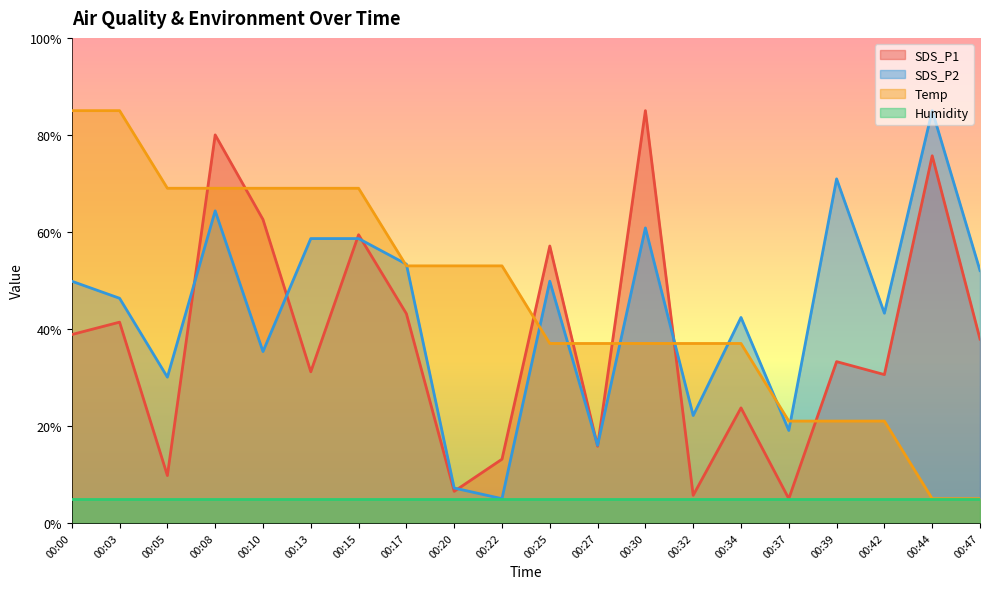

Rank the series at 00:25 from highest to lowest value.

SDS_P1, SDS_P2, Temp, Humidity